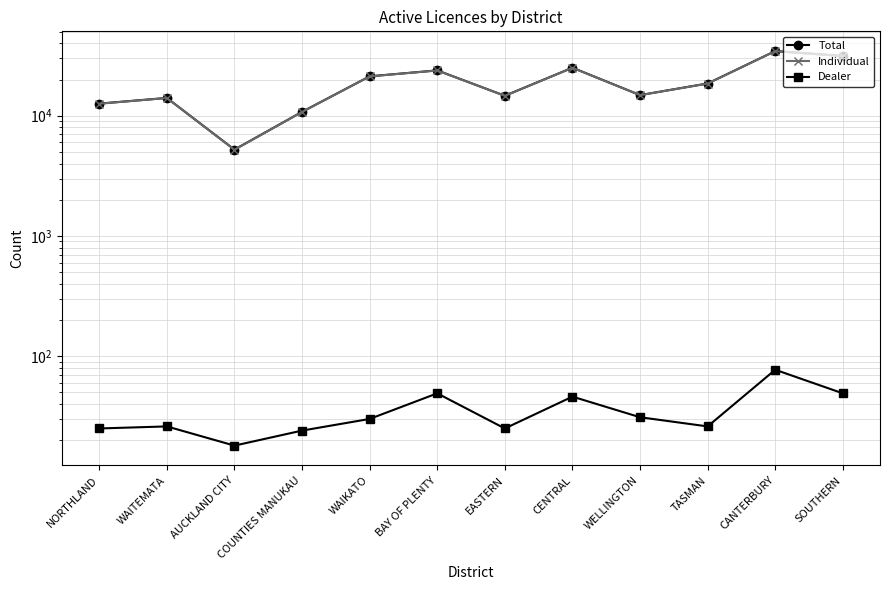

At which label does Total first exceed 18539?

WAIKATO